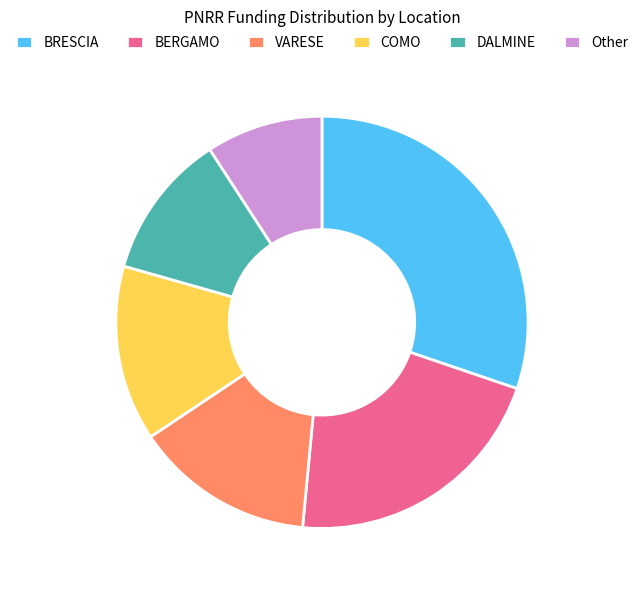

Which has a higher value, BRESCIA or BERGAMO?

BRESCIA